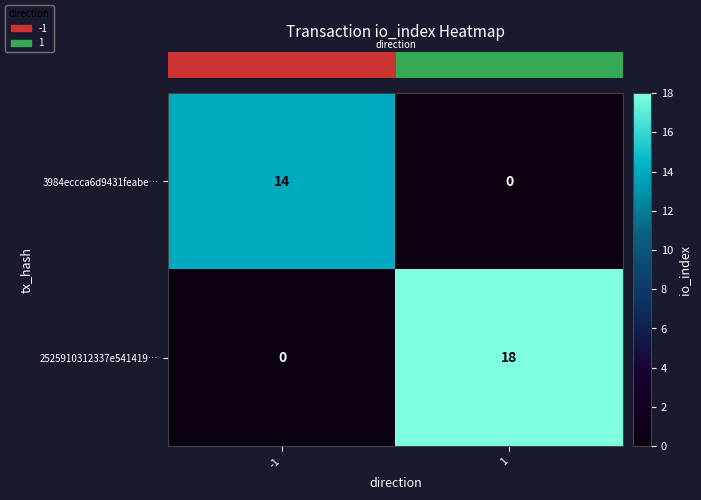

Which series has the largest range (max minus min)?

2525910312337e541419…